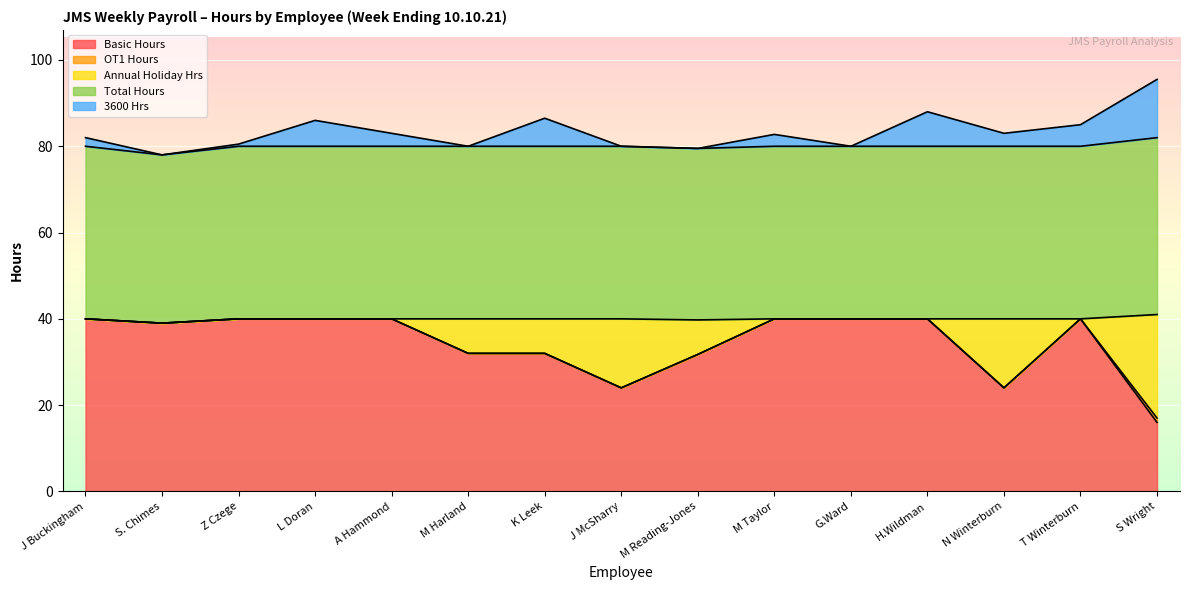

True or false: Basic Hours and 3600 Hrs cross at least once.

False